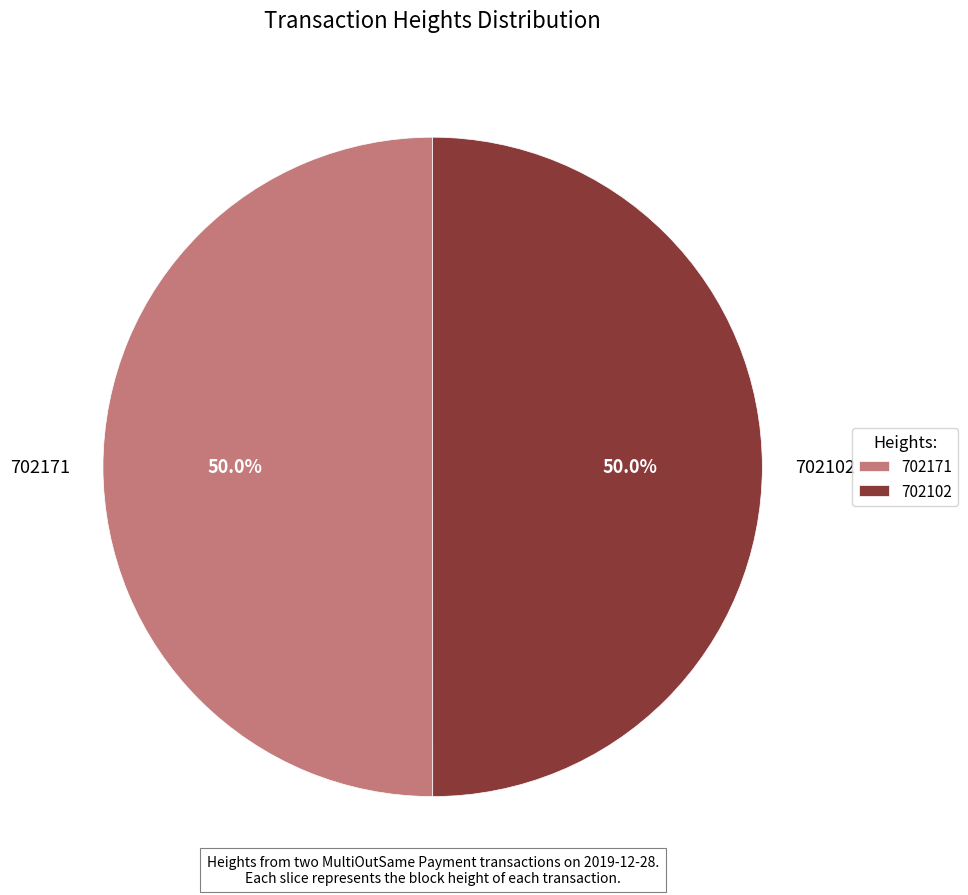

To the nearest percent, what is the average slice percentage?

50%